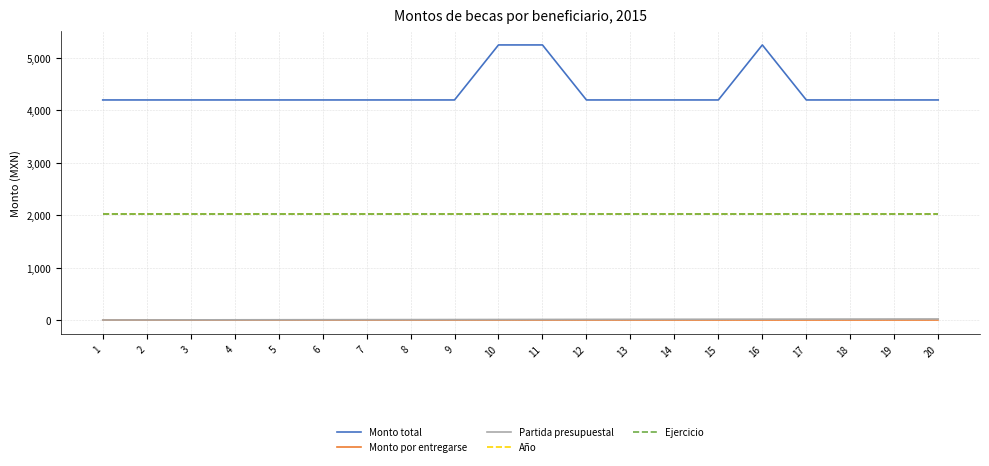

Which category has the highest value in the Monto por entregarse series?

1